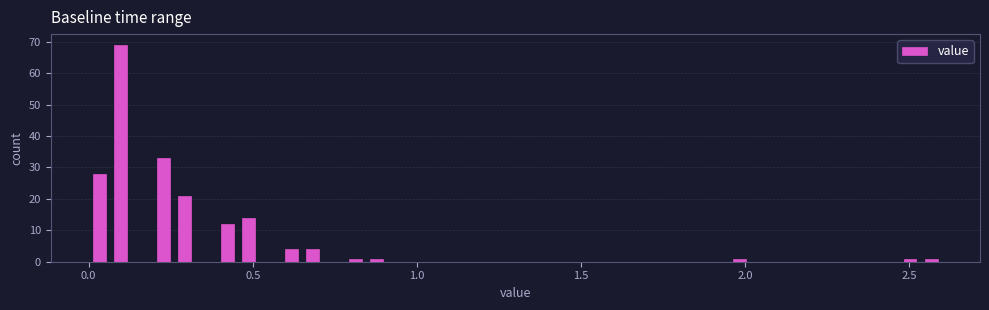

Read against the x-axis, roughly where is the centre of the tallest bar?

0.10